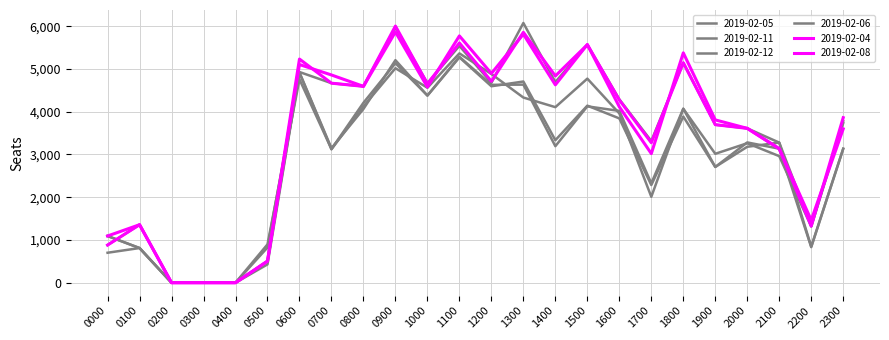

Does the chart display data point markers on the line(s)?

No